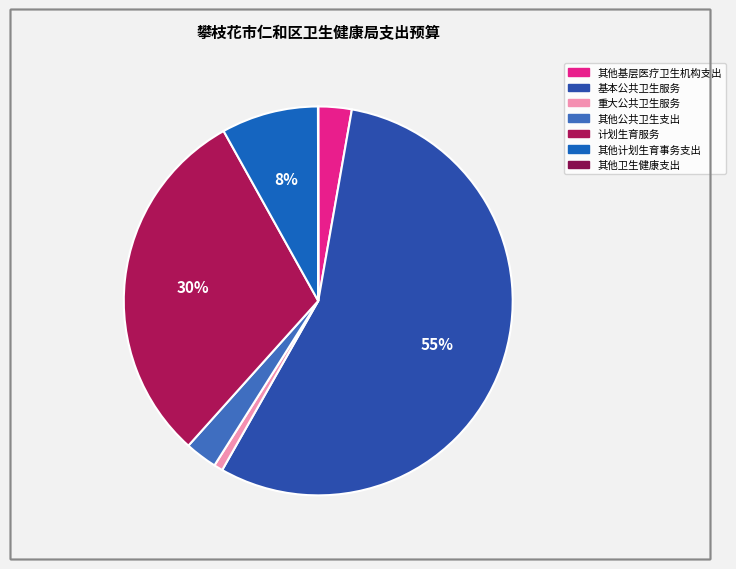

Which slice is the smallest?

其他卫生健康支出